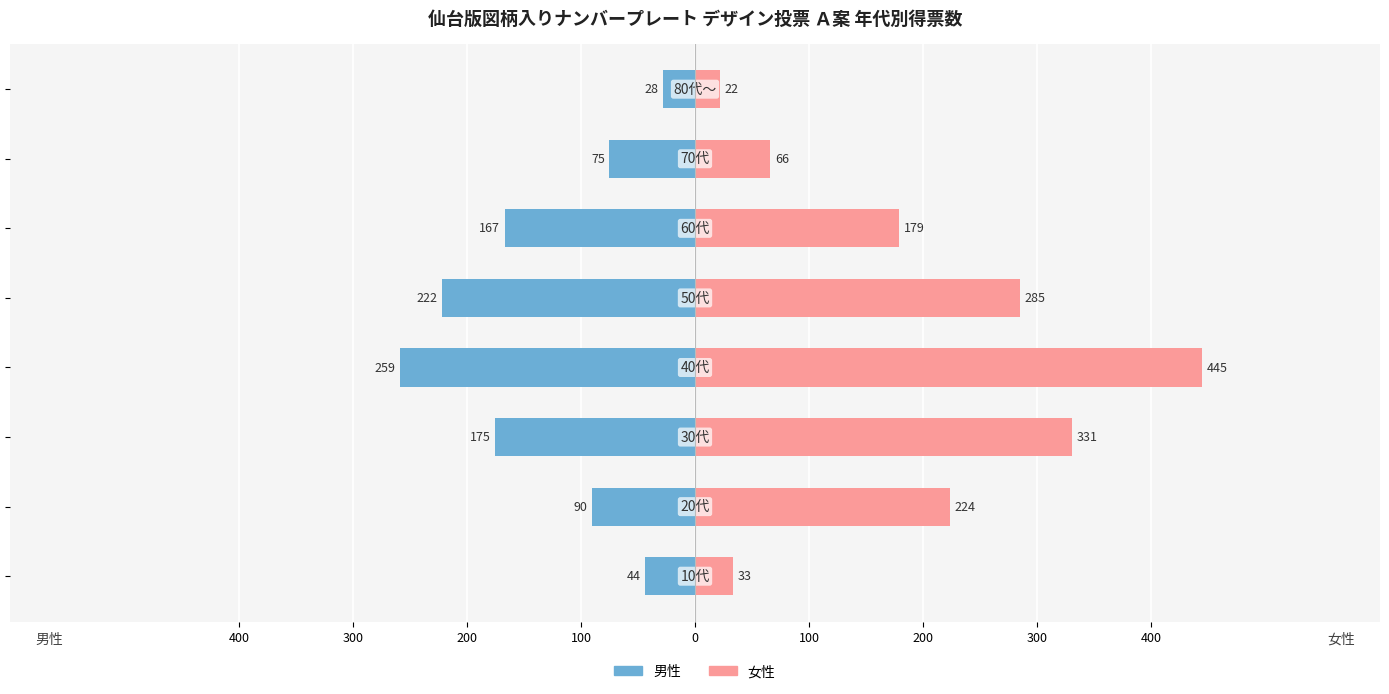

Between 200 and 300, which series saw the biggest shift?

女性